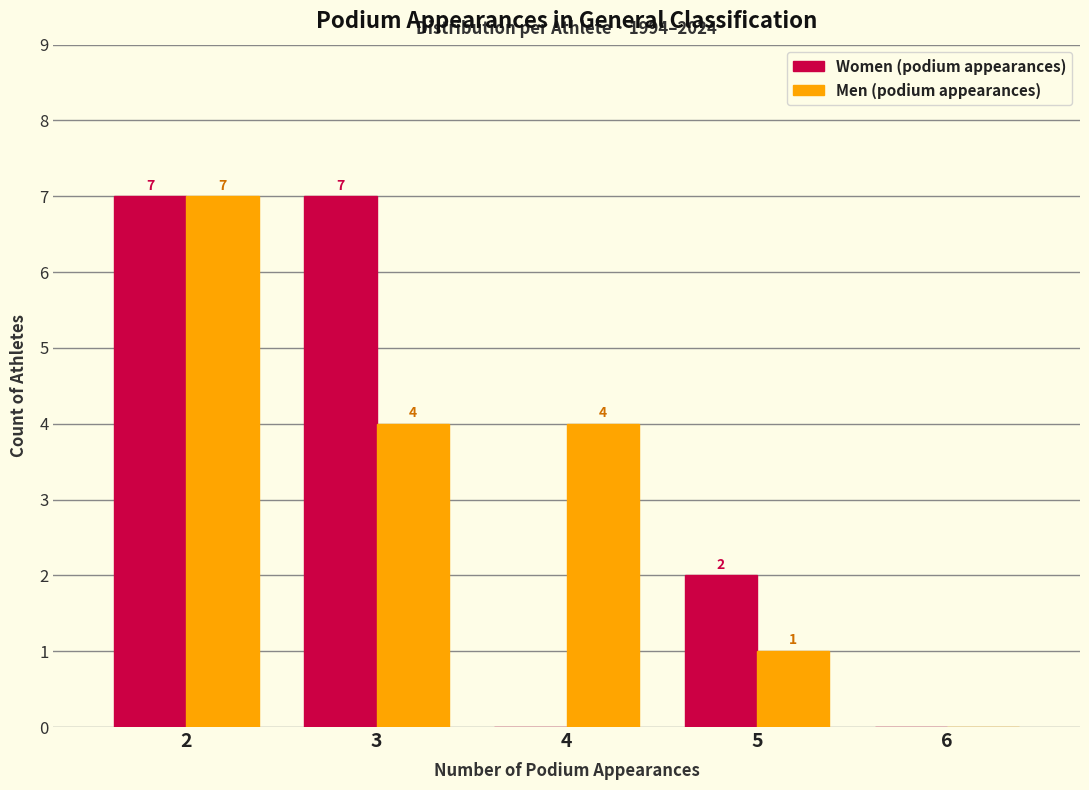

Reading left to right, extract all data points from this chart.

Women (podium appearances): 2=7	3=7	4=0	5=2	6=0
Men (podium appearances): 2=7	3=4	4=4	5=1	6=0